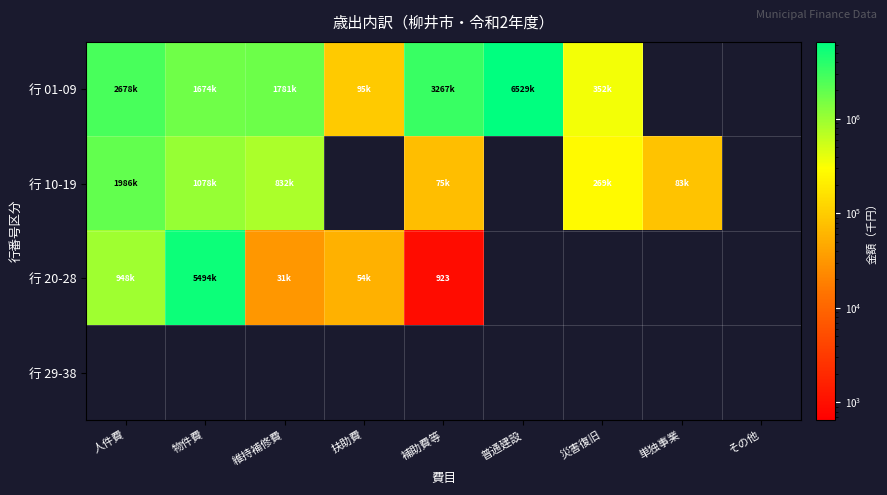

The value of 行 29-38 at 人件費 is 0. True or false?

True